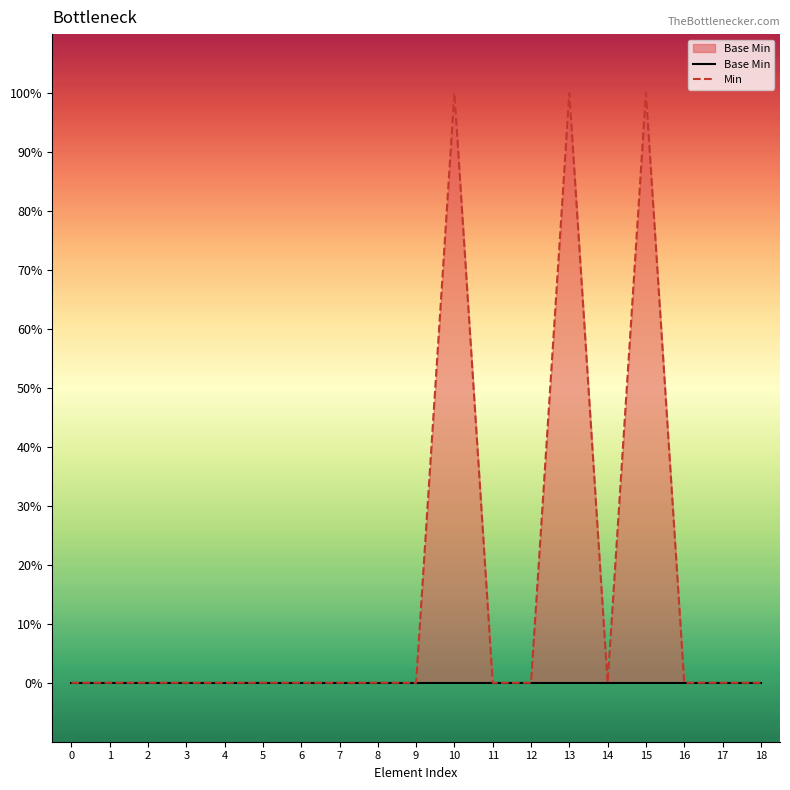

How many data points in Min are above 0?

3